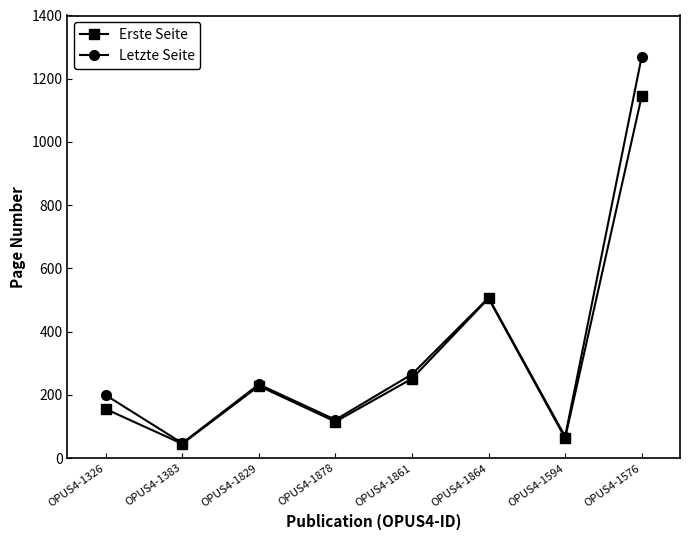

Reading left to right, extract all data points from this chart.

Erste Seite: OPUS4-1326=155	OPUS4-1383=45	OPUS4-1829=228	OPUS4-1878=115	OPUS4-1861=251	OPUS4-1864=505	OPUS4-1594=63	OPUS4-1576=1145
Letzte Seite: OPUS4-1326=199	OPUS4-1383=47	OPUS4-1829=233	OPUS4-1878=121	OPUS4-1861=265	OPUS4-1864=507	OPUS4-1594=68	OPUS4-1576=1270